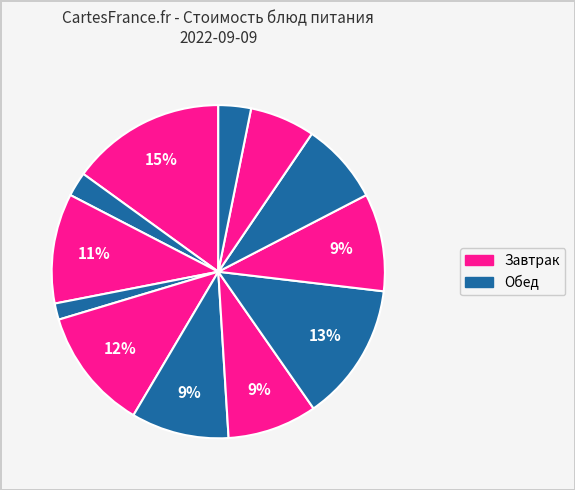

How many segments does this pie chart have?

12